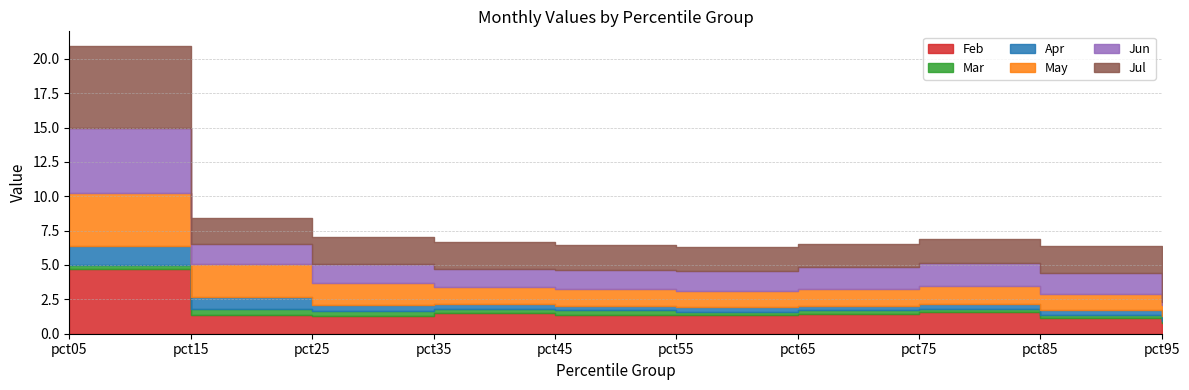

What is the spread (max minus min) of values at pct45?

1.6